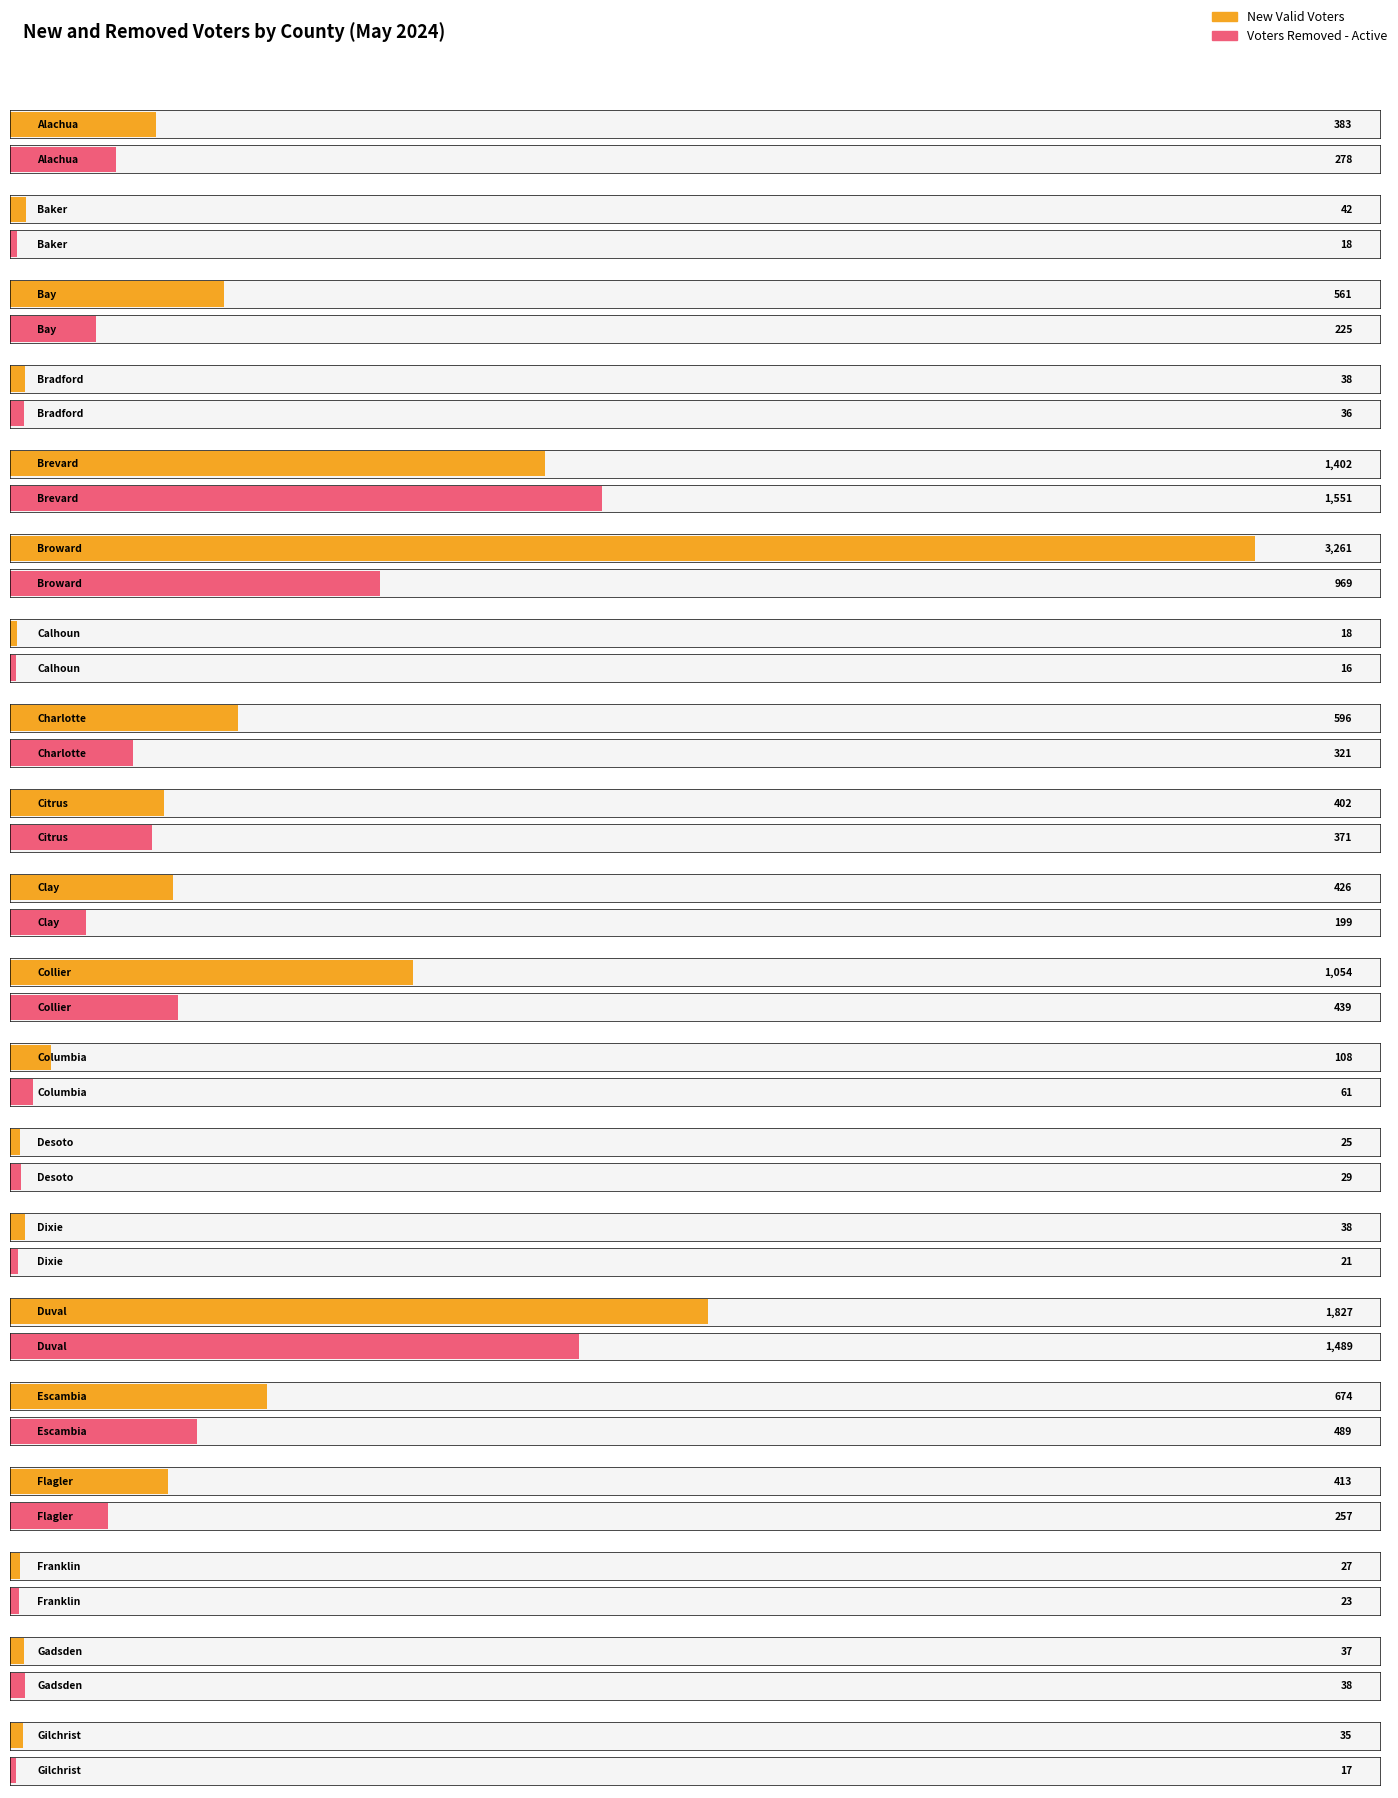

How many data points in Voters Removed - Active are less than 225?

10